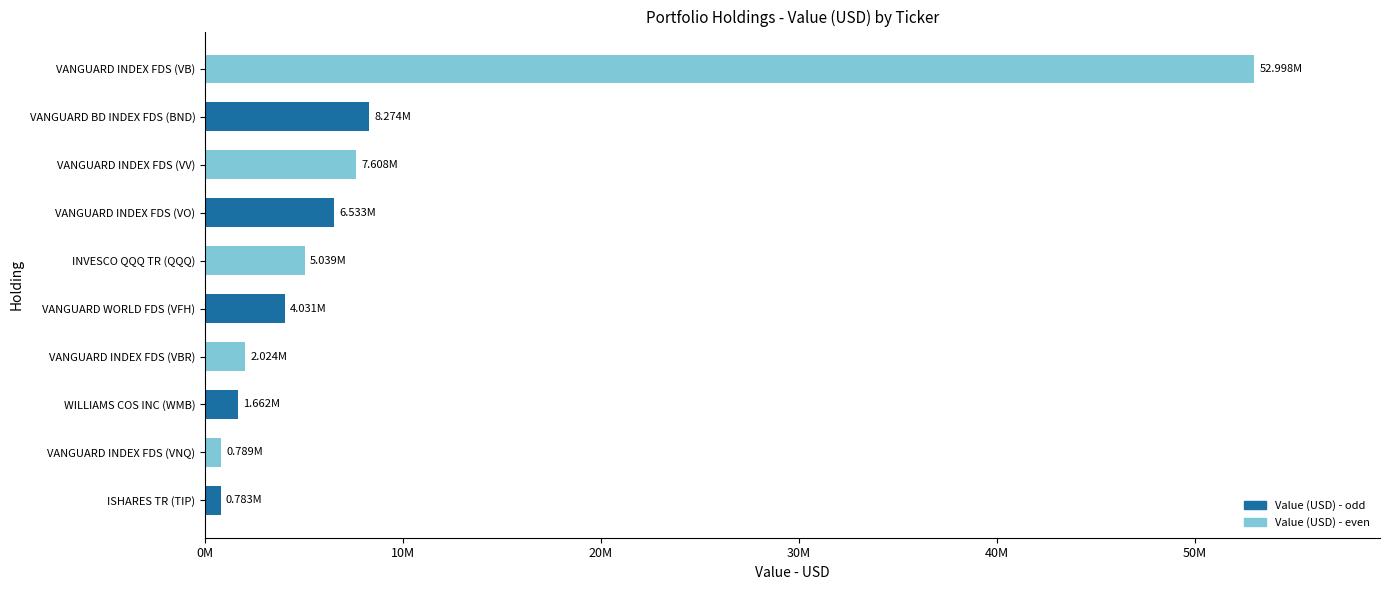

How many bars are there in total?

10